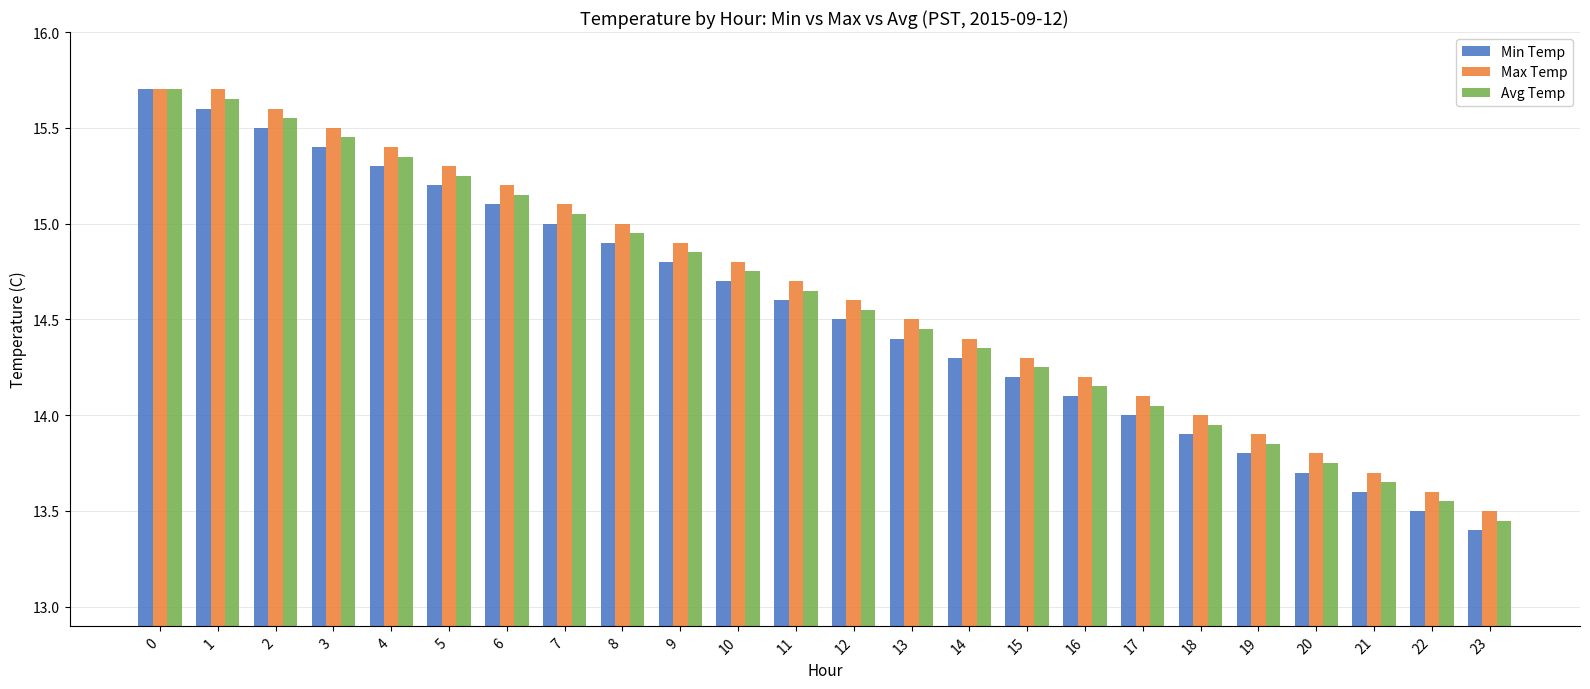

Are the bars grouped side by side (vs. stacked)?

Yes